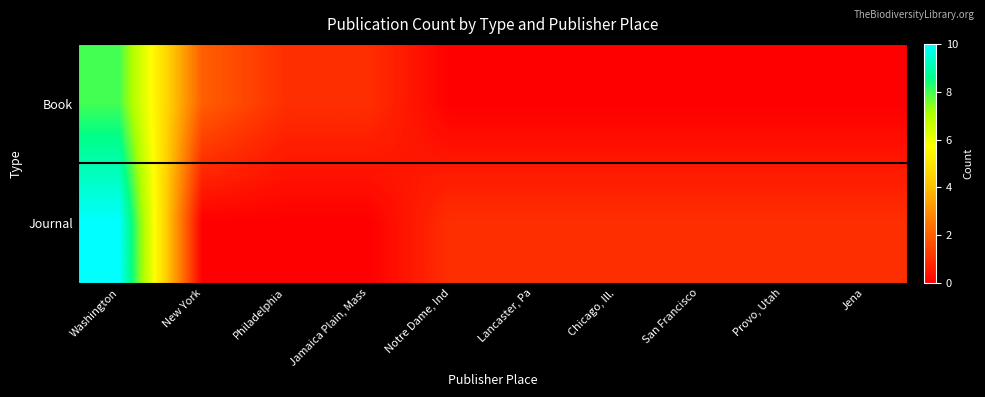

Which series has the largest range (max minus min)?

Journal